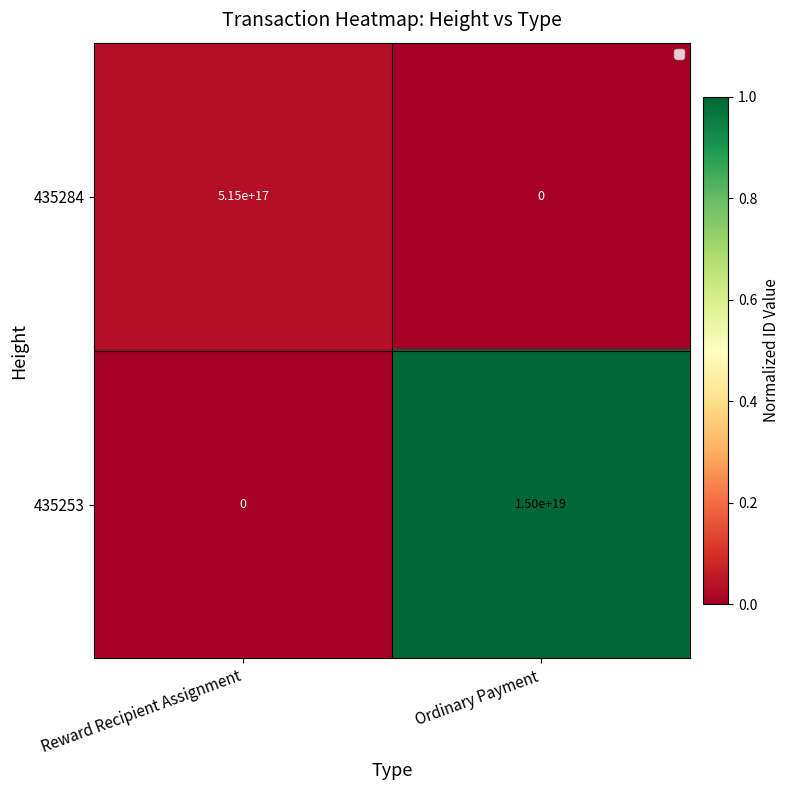

List the labels in order of 435253 value, largest first.

Ordinary Payment, Reward Recipient Assignment